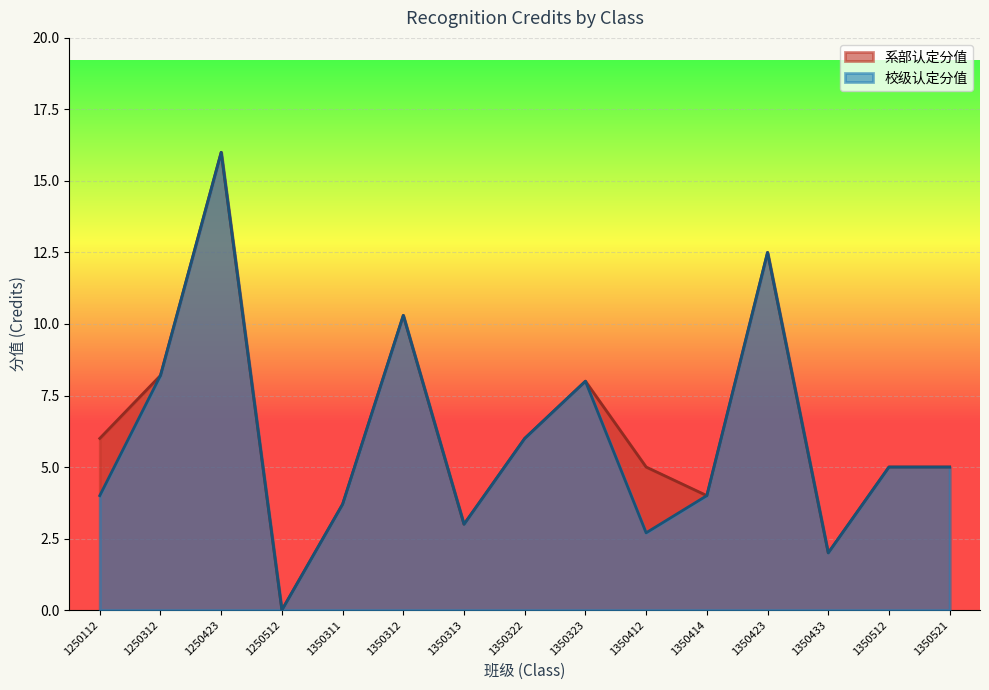

At which label does 系部认定分值 reach its peak?

1250423